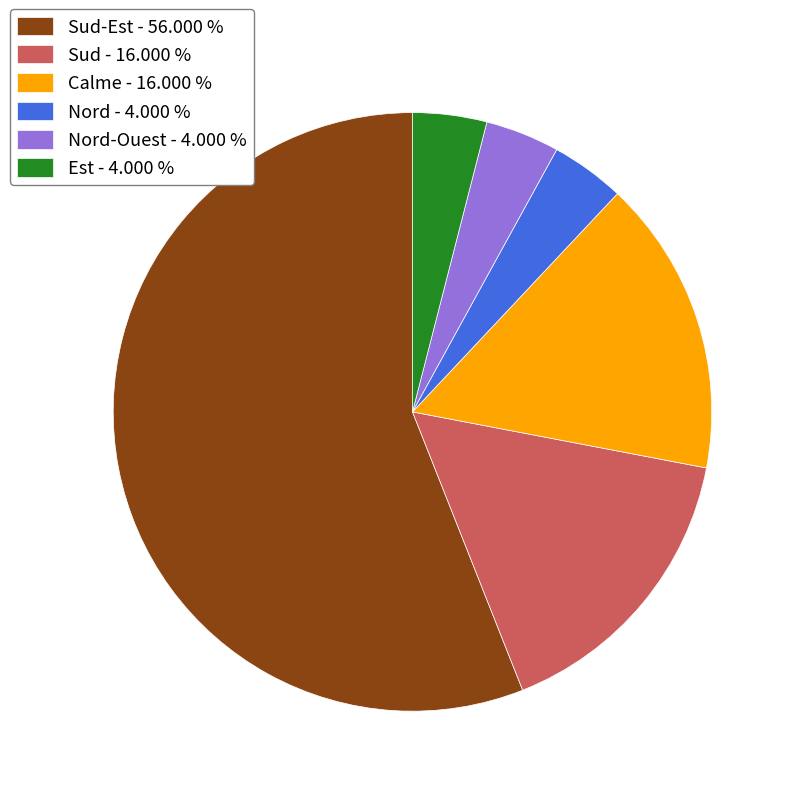

Which slice represents more than half of the pie?

Sud-Est - 56.000 %